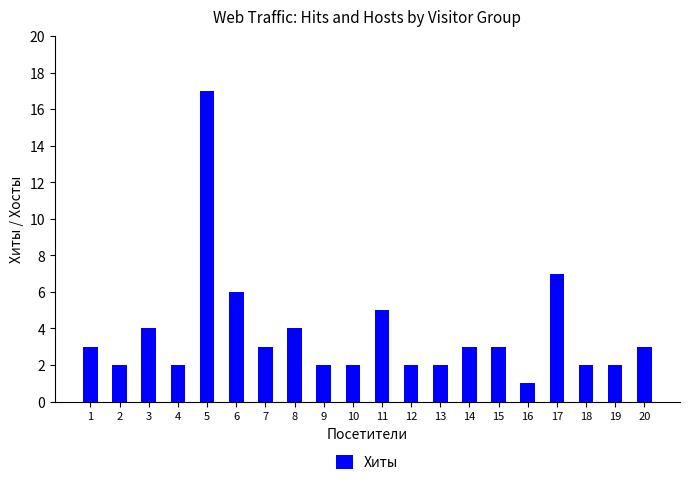

Are the bars horizontal?

No